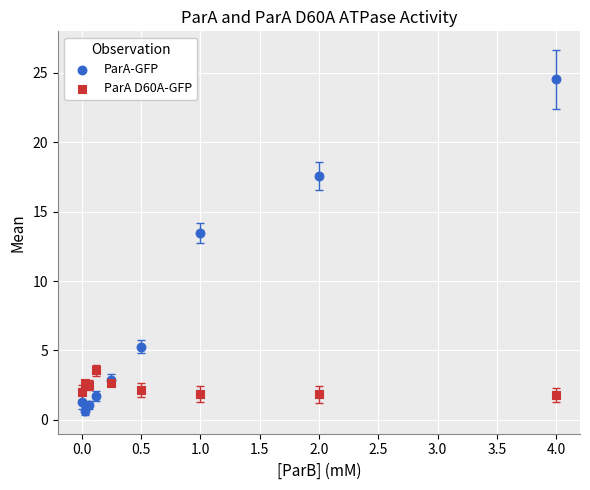

What are all the series names shown in the legend?

ParA-GFP, ParA D60A-GFP